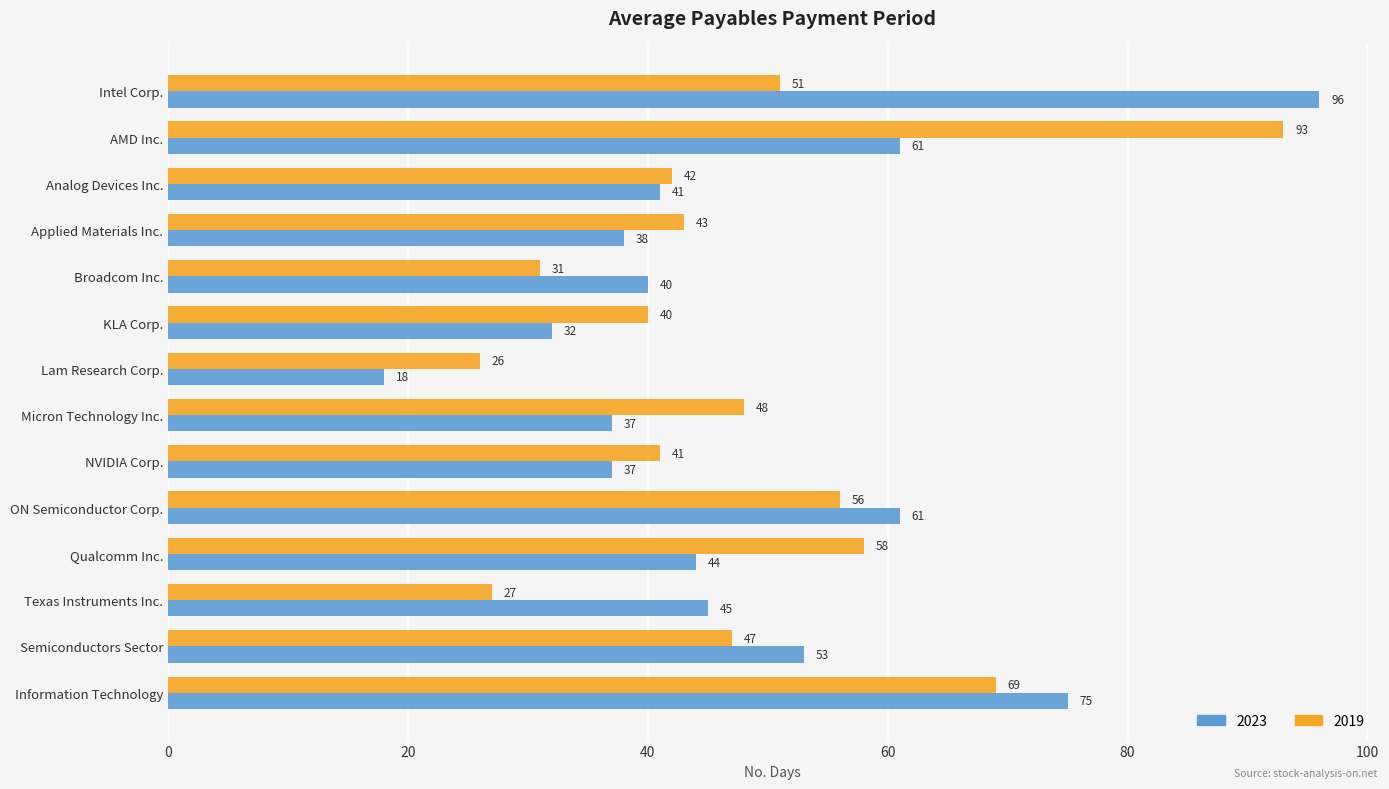

What are all the series names shown in the legend?

2023, 2019